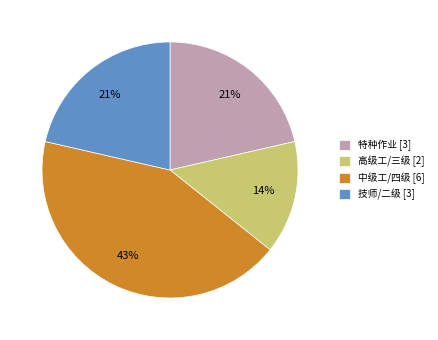

To the nearest percent, what percentage of the pie is 高级工/三级?

14%